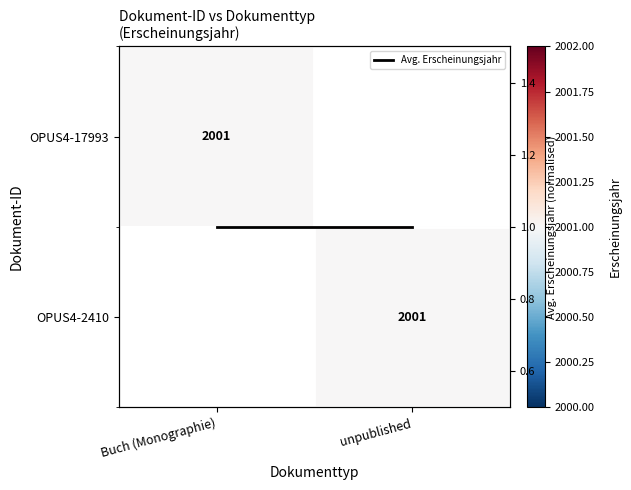

Which series changed the most between Buch (Monographie) and unpublished?

Avg. Erscheinungsjahr